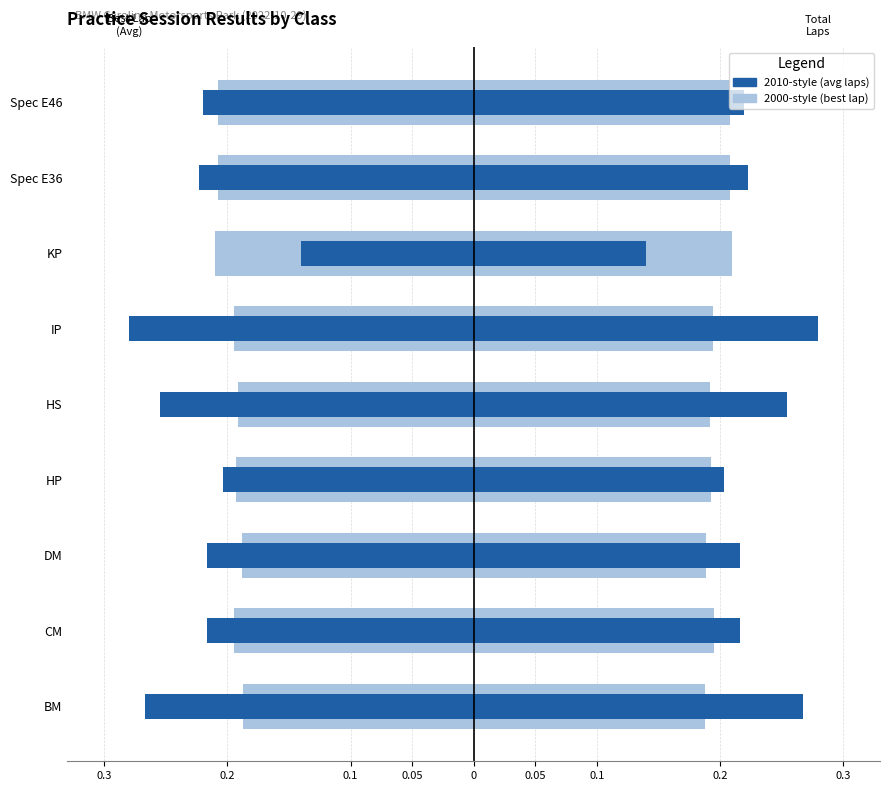

Reading right to left, what are all the values shown in this chart?

Avg Best Lap (normalized) 2000-style: -0.2	-0.2	-0.2	-0.2	-0.2	-0.2	-0.2	-0.2	-0.2
Avg Laps (normalized) 2010-style: -0.2	-0.2	-0.1	-0.3	-0.3	-0.2	-0.2	-0.2	-0.3